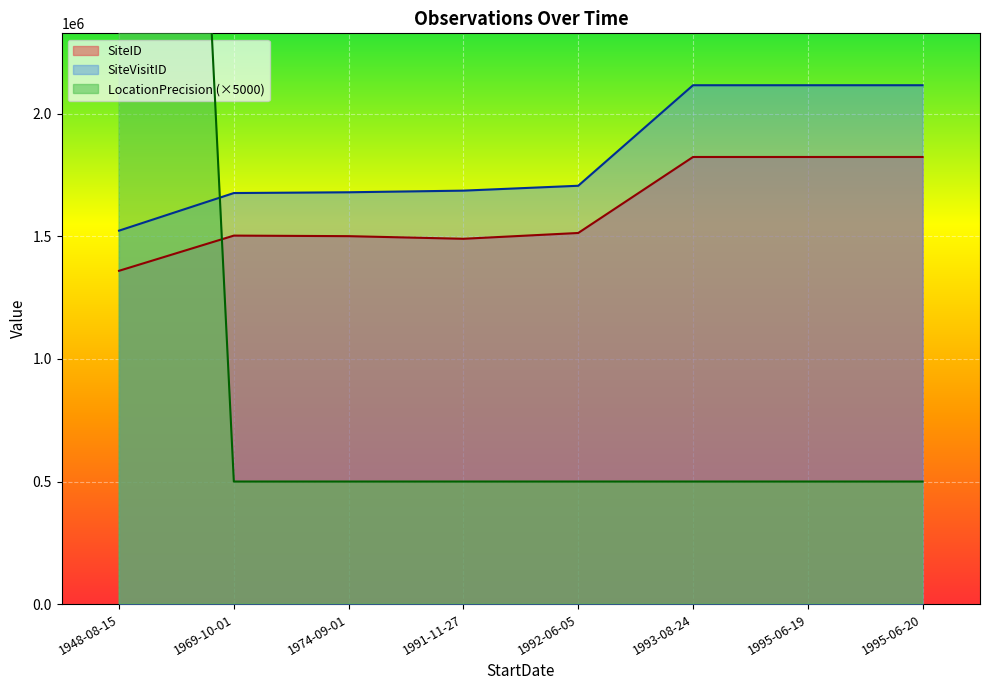

Between 1991-11-27 and 1993-08-24, which series saw the biggest shift?

SiteVisitID_scaled